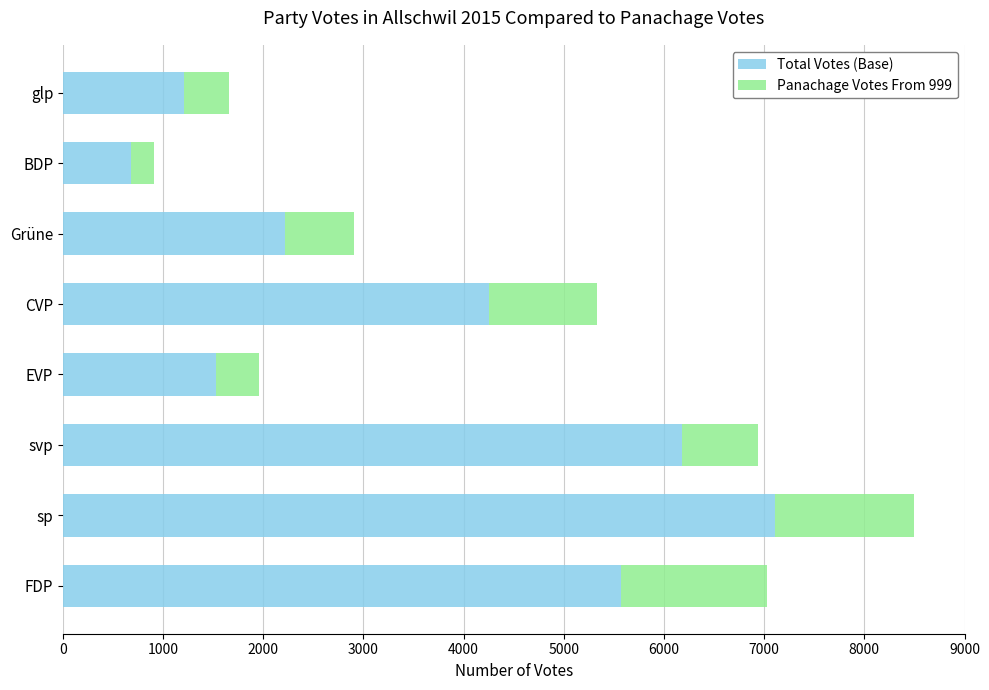

What is the minimum value for Total Votes (Base)?

680